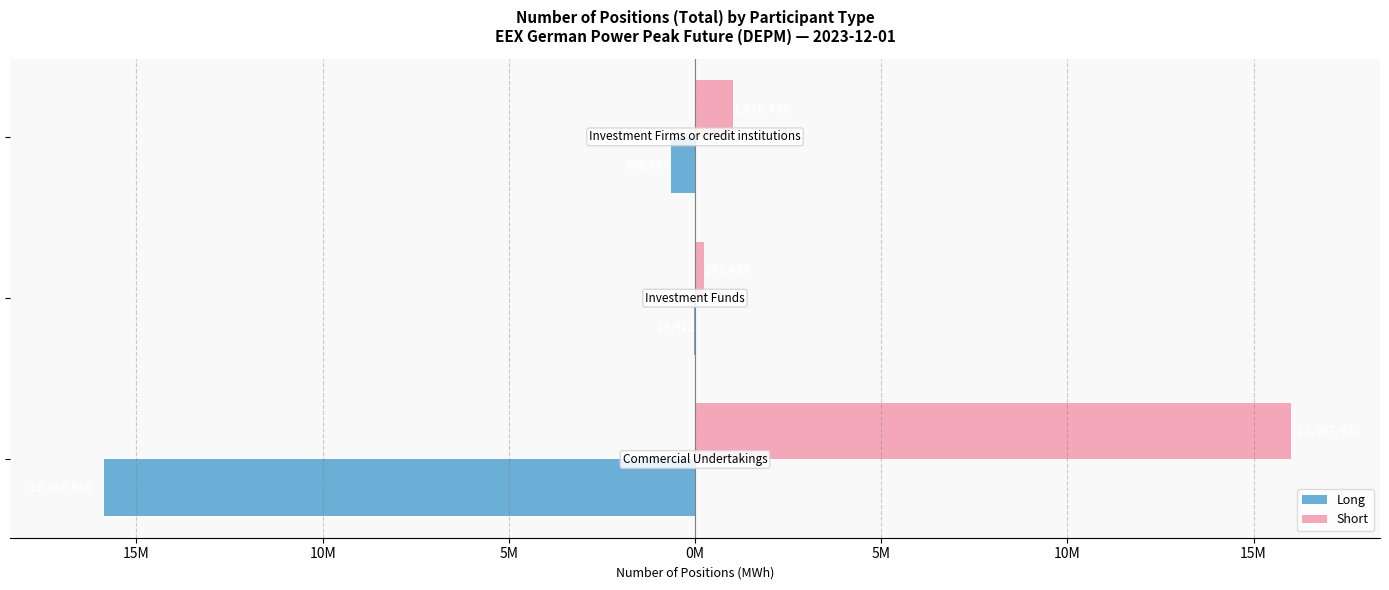

What are all the series names shown in the legend?

Long, Short